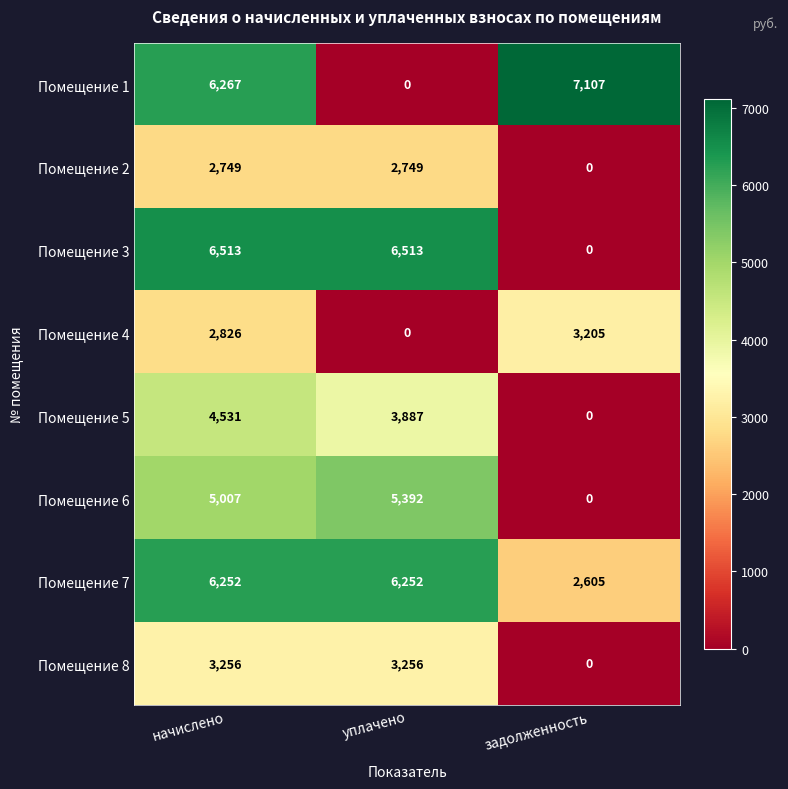

Which series has the widest spread of values?

Помещение 1